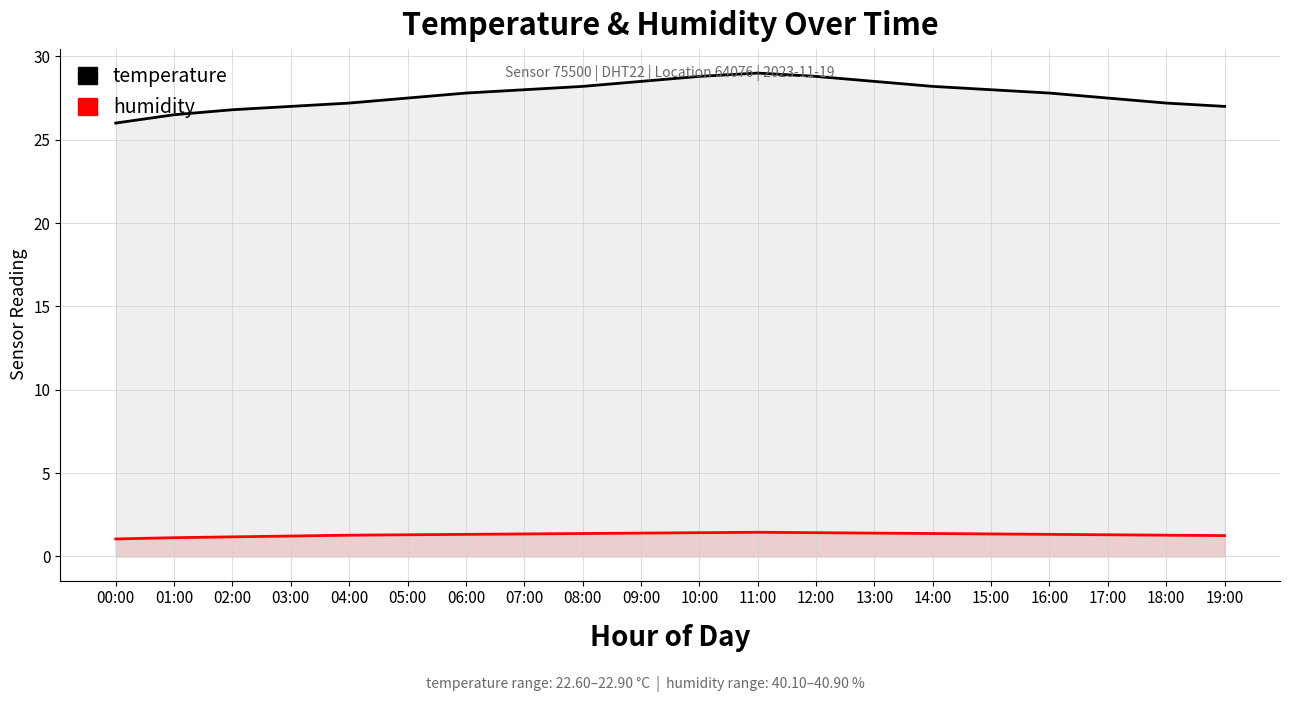

Where is the first local maximum for temperature?

11:00